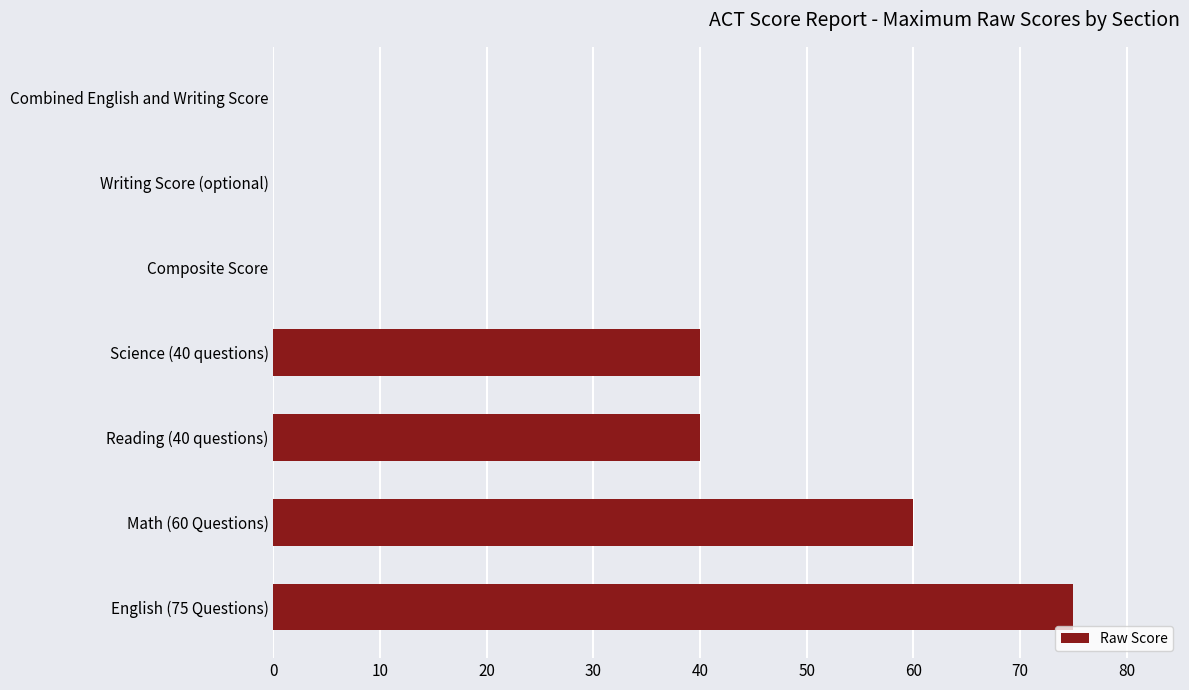

Reading top to bottom, extract all data points from this chart.

Combined English and Writing Score=0	Writing Score (optional)=0	Composite Score=0	Science (40 questions)=40	Reading (40 questions)=40	Math (60 Questions)=60	English (75 Questions)=75